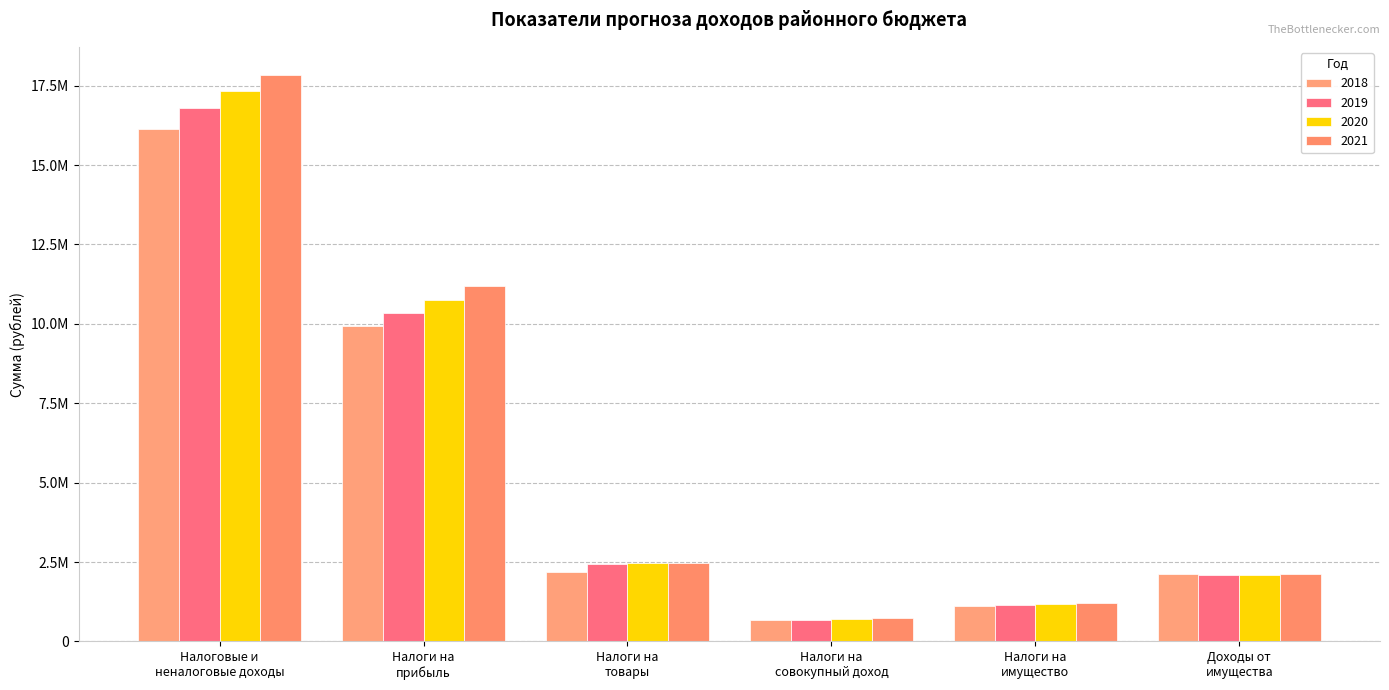

Are the bars grouped side by side (vs. stacked)?

Yes